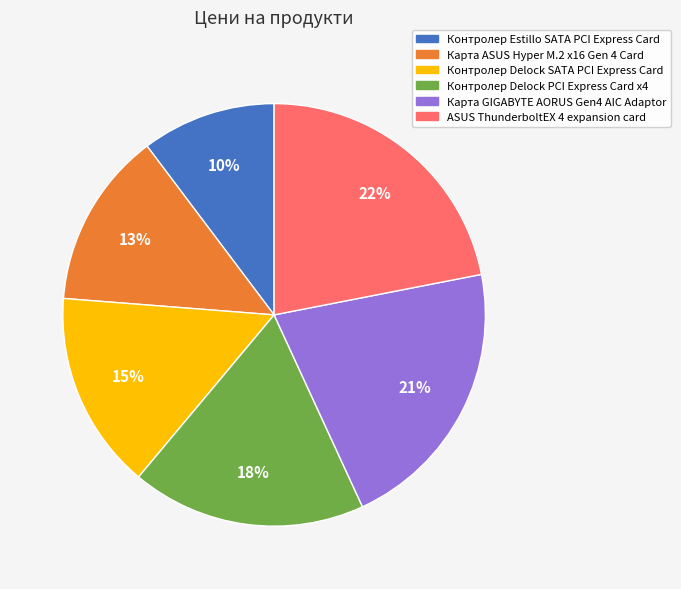

Do Контролер Delock PCI Express Card x4 and ASUS ThunderboltEX 4 expansion card together represent more than half of the pie?

No